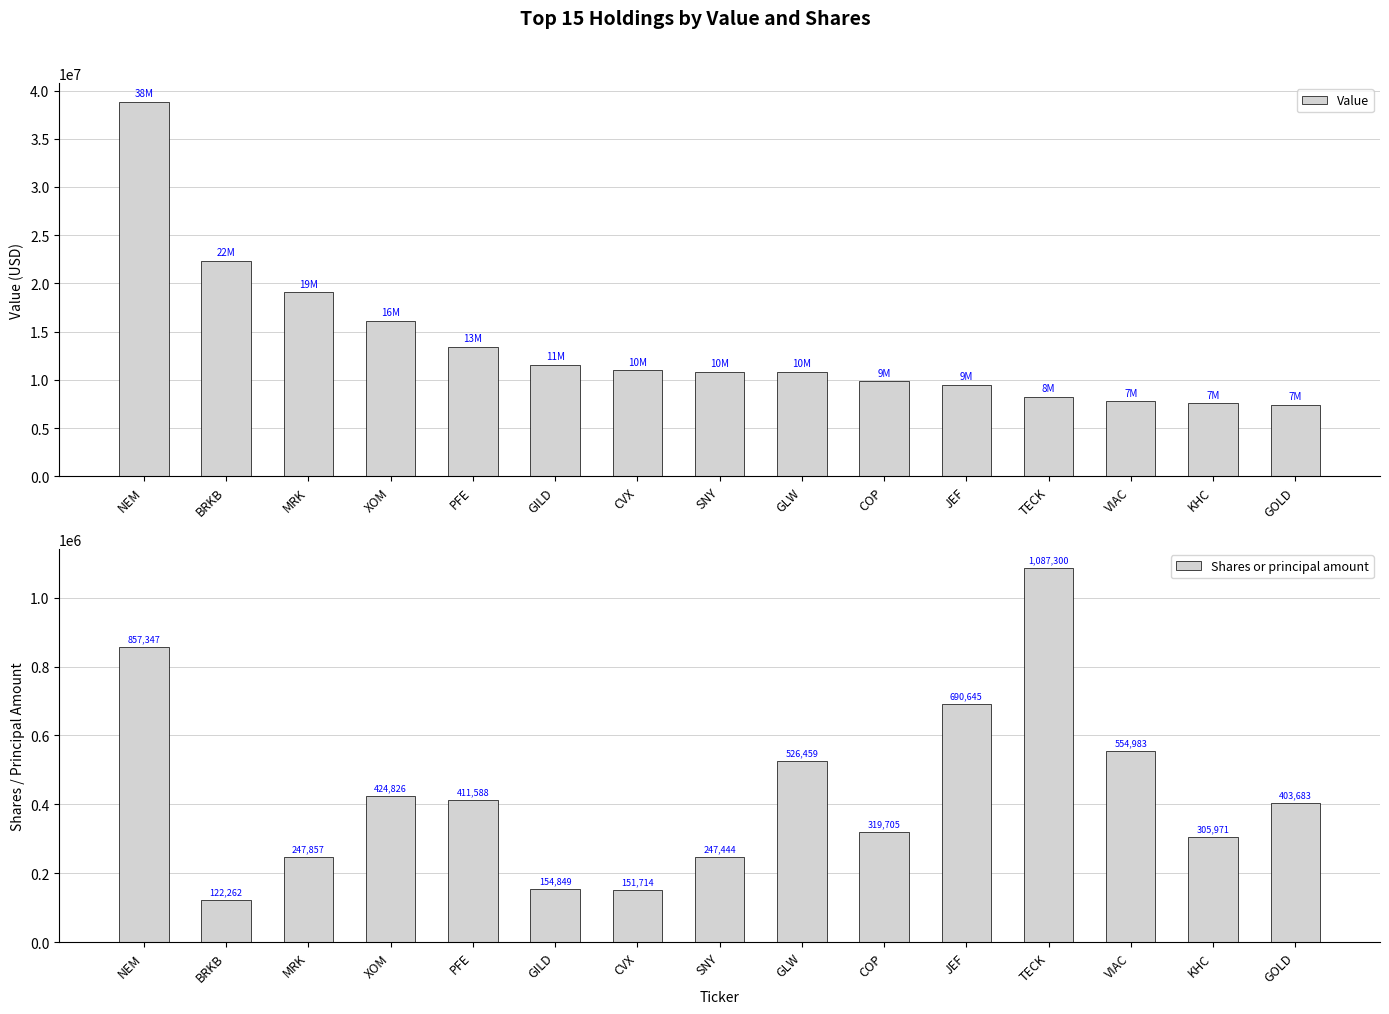

Which label corresponds to the largest value in the chart?

NEM